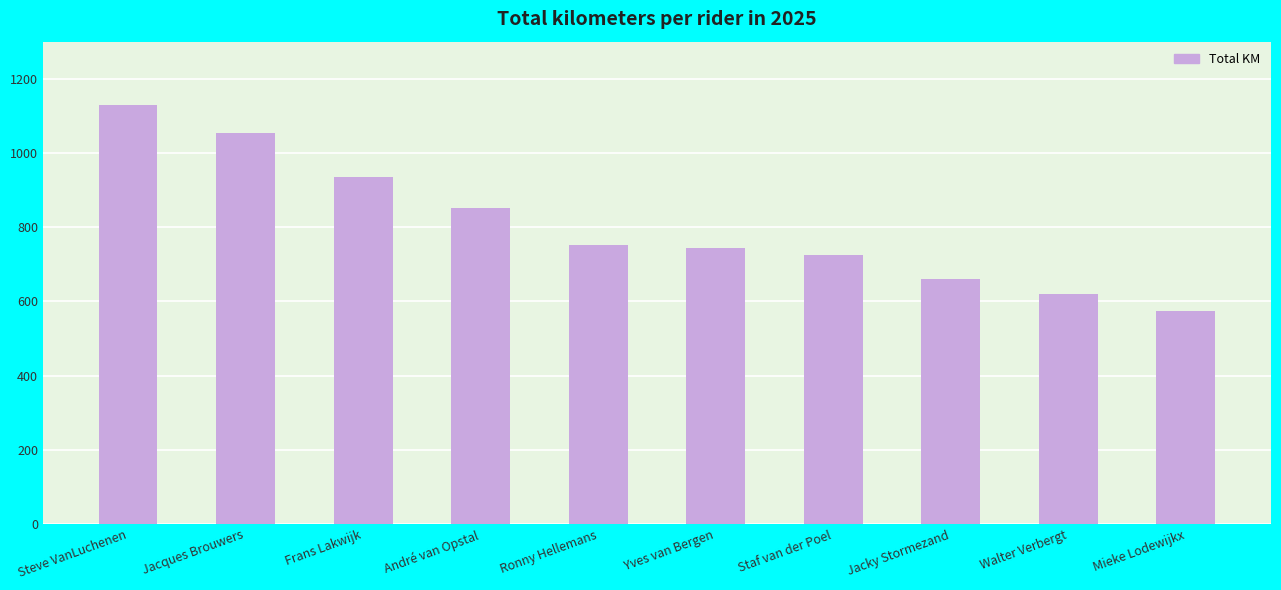

What is the minimum value shown in the chart?

573.3